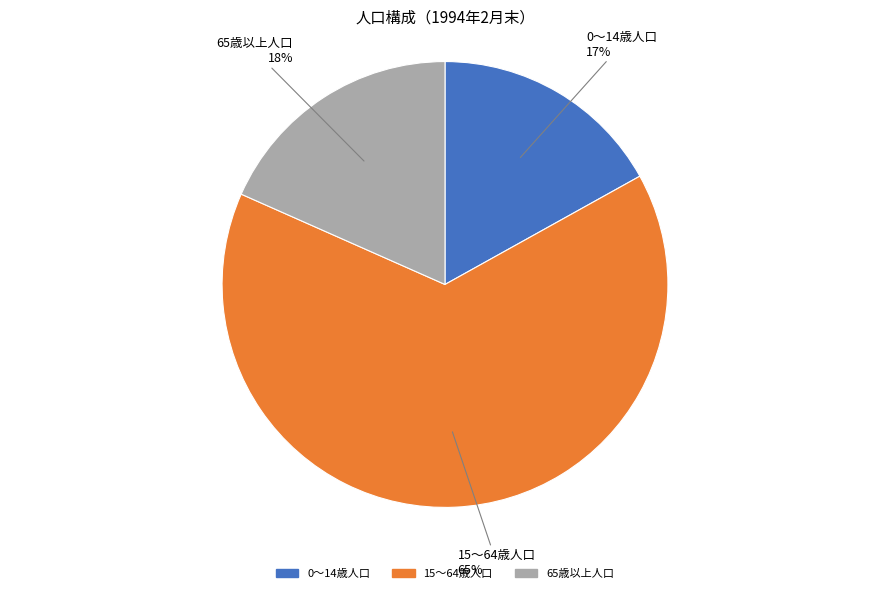

To the nearest percent, what is the difference between the largest and smallest slice percentages?

48%